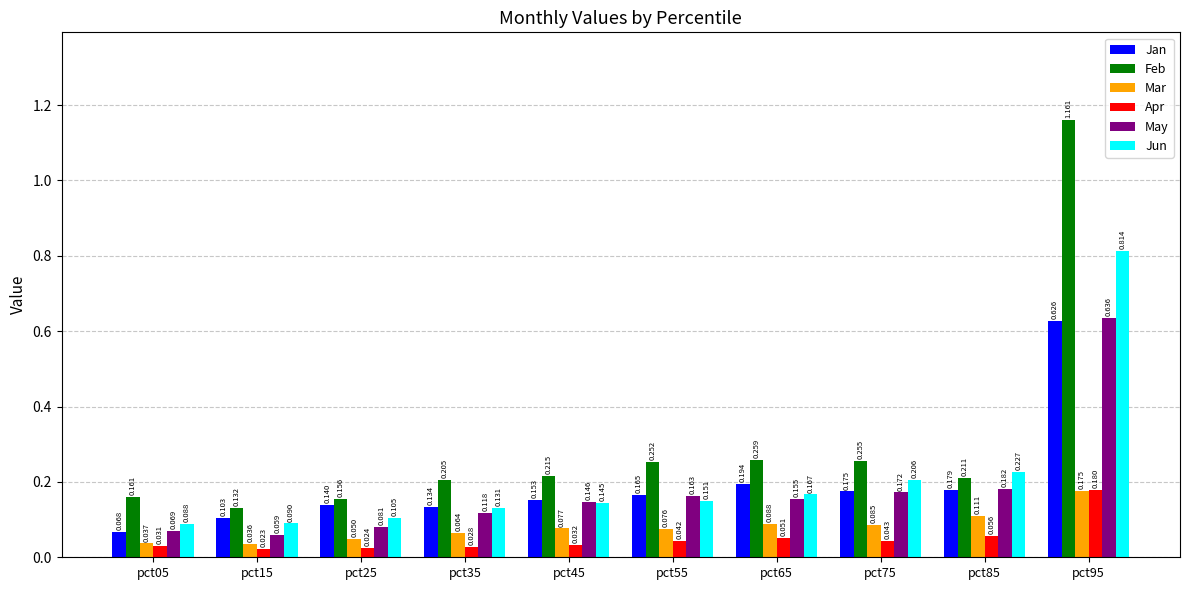

What are all the series names shown in the legend?

Jan, Feb, Mar, Apr, May, Jun